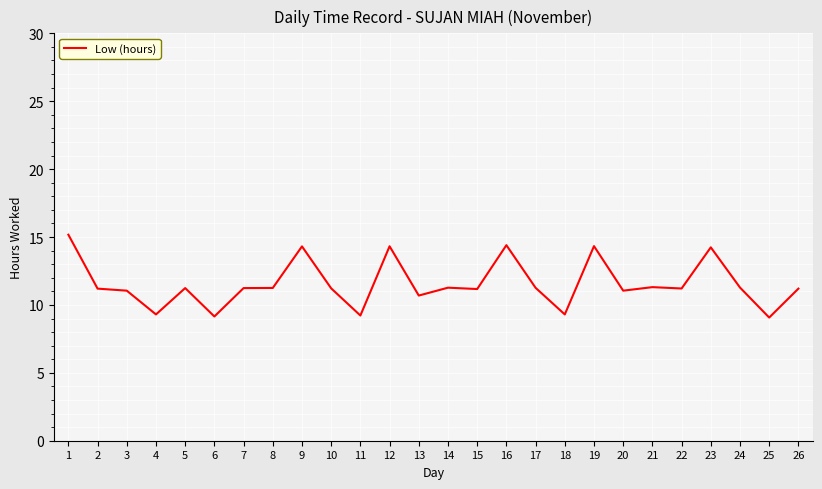

Where does the data first go above 11?

1